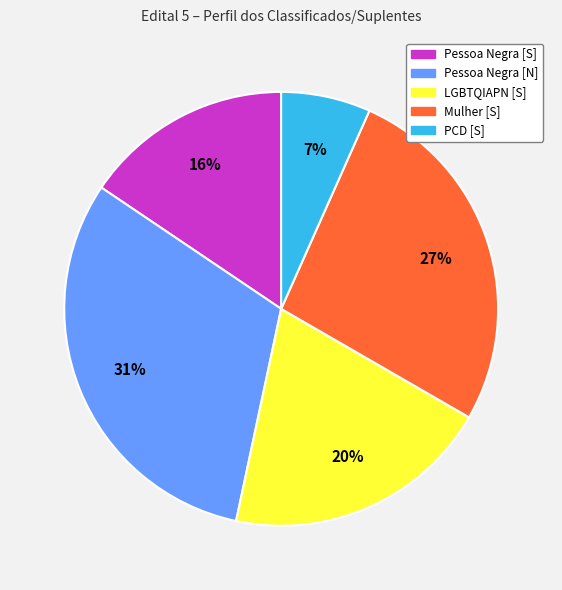

To the nearest percent, what is the average slice percentage?

20%